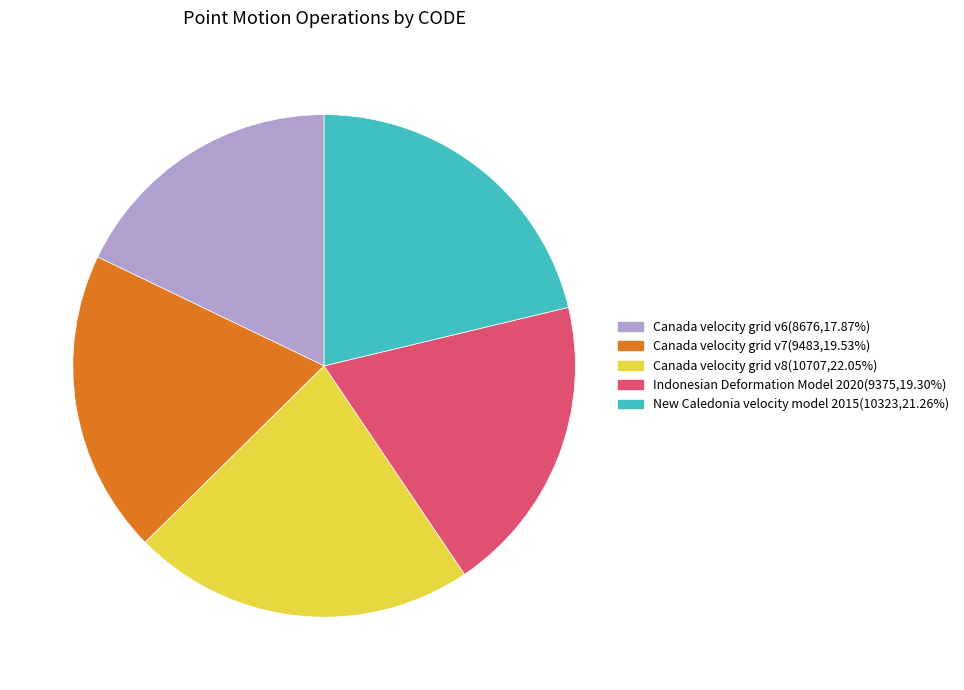

How many segments does this pie chart have?

5